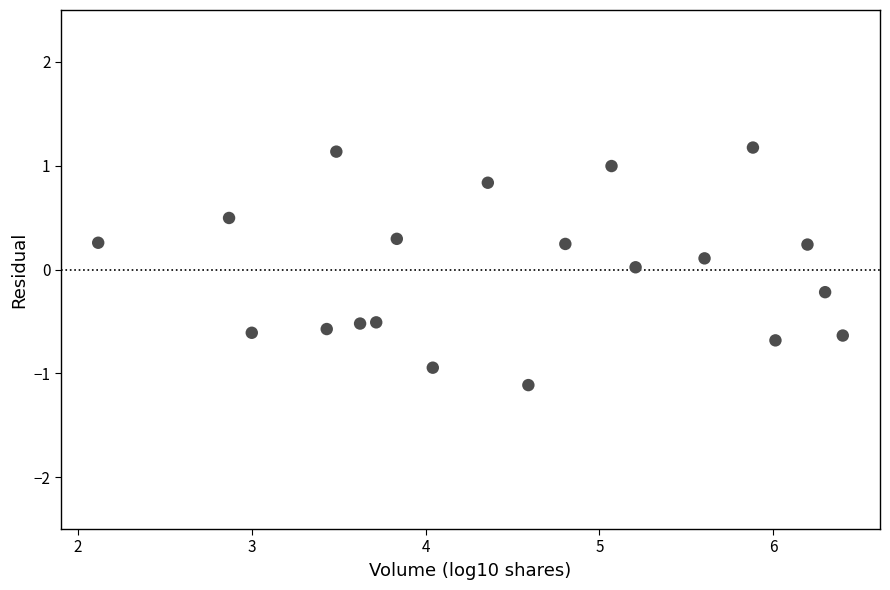

What is the range of Y values (max minus min)?

2.3